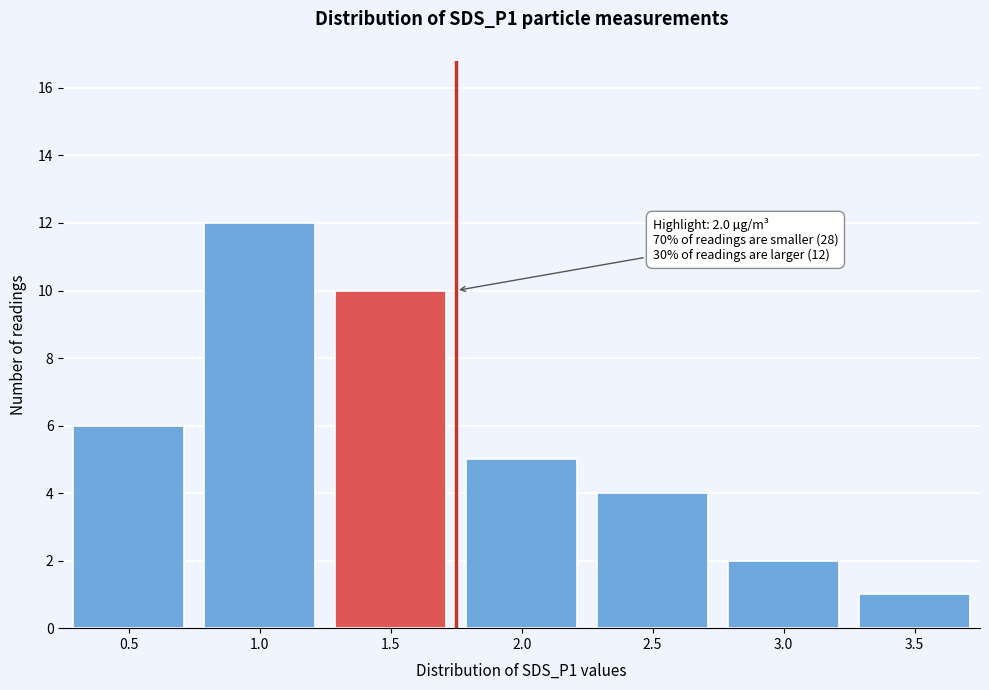

Reading right to left, what are all the values shown in this chart?

3.5=1	3.0=2	2.5=4	2.0=5	1.5=10	1.0=12	0.5=6